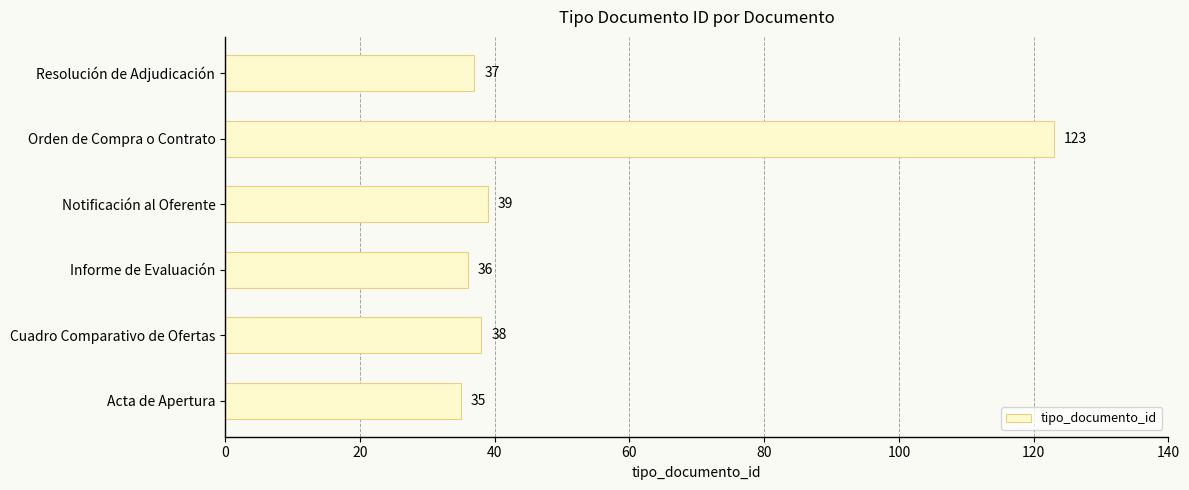

At which label is the value closest to 79?

Notificación al Oferente